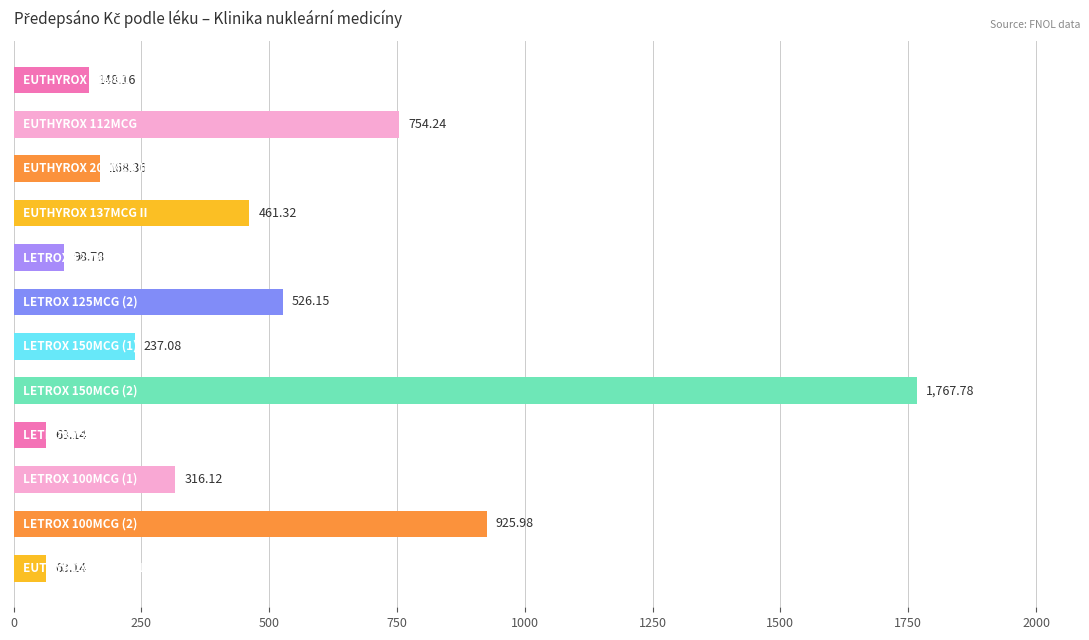

What is the difference between the second highest and minimum values?

862.8